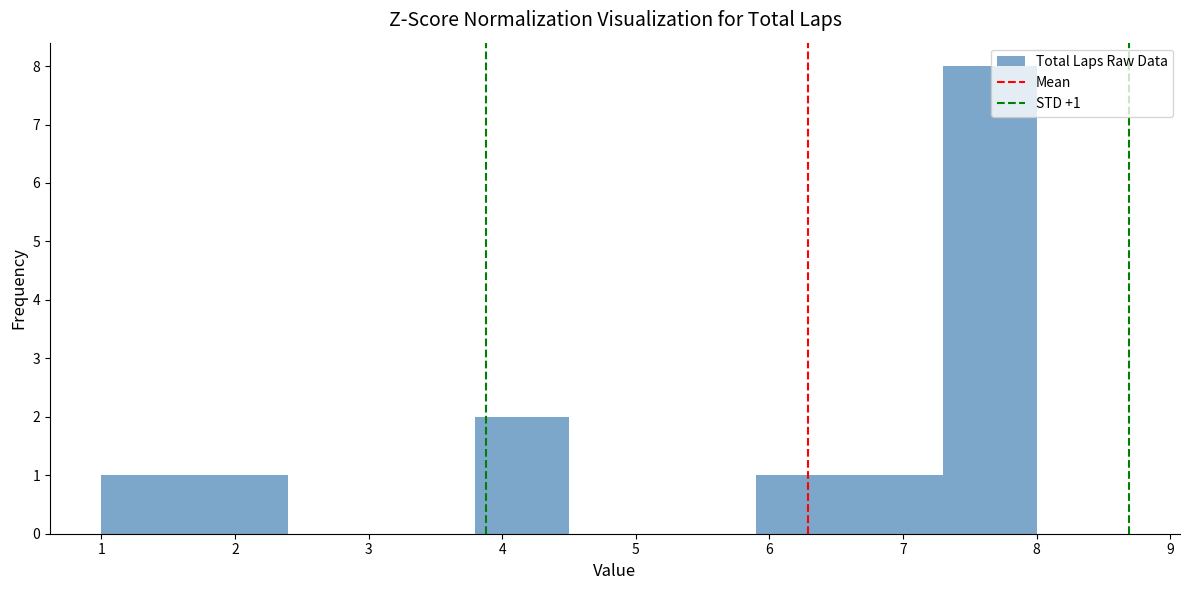

Which range on the x-axis has the tallest bar?

7.3 to 8.0